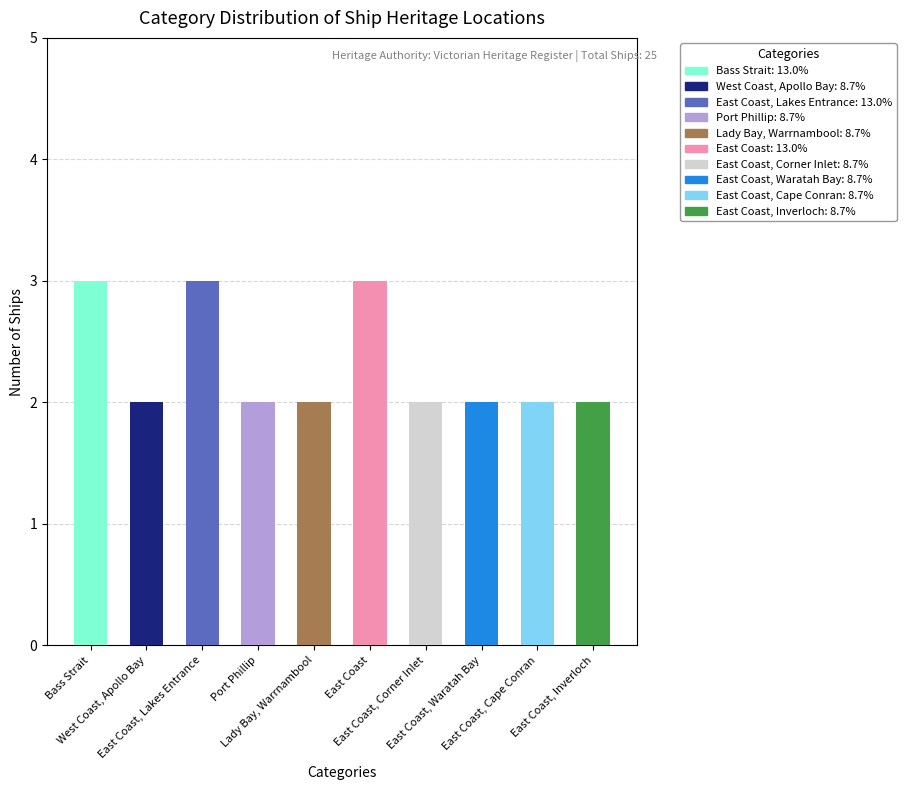

What is the difference between the maximum and minimum values?

1